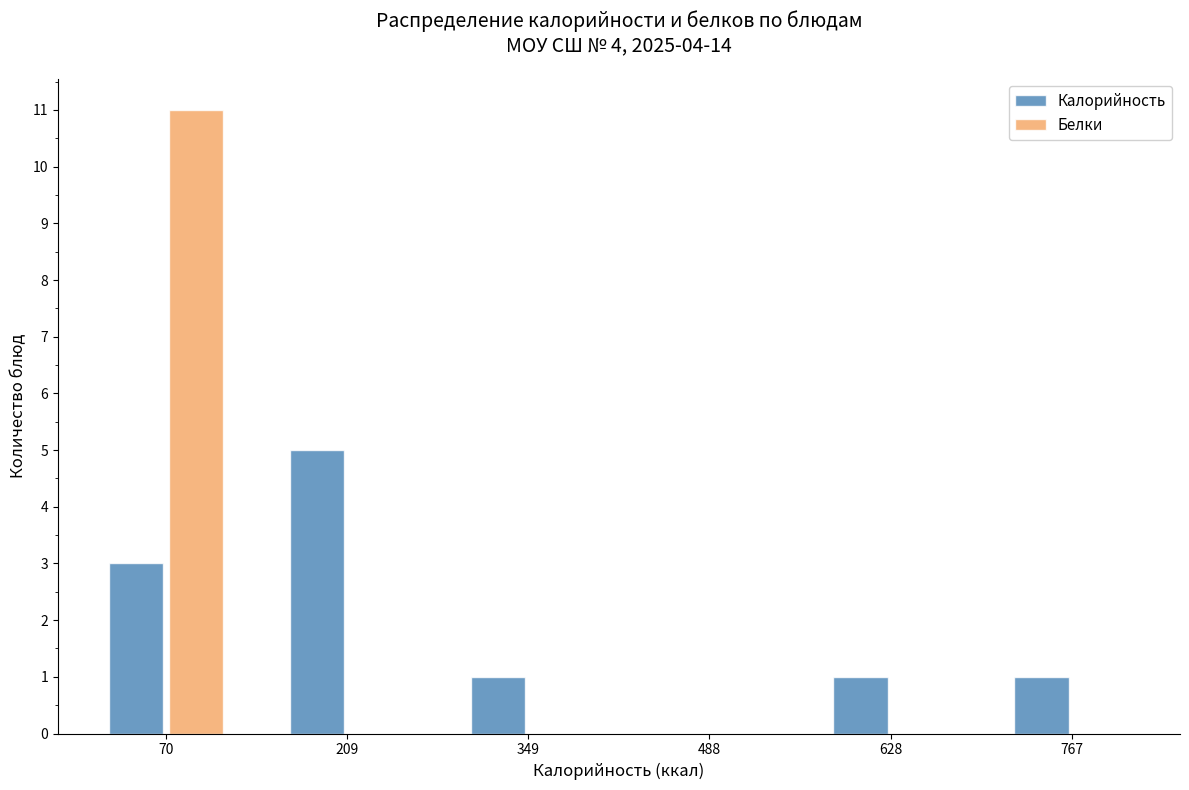

In the Белки series, which range on the x-axis has the tallest bar?

0 to 140